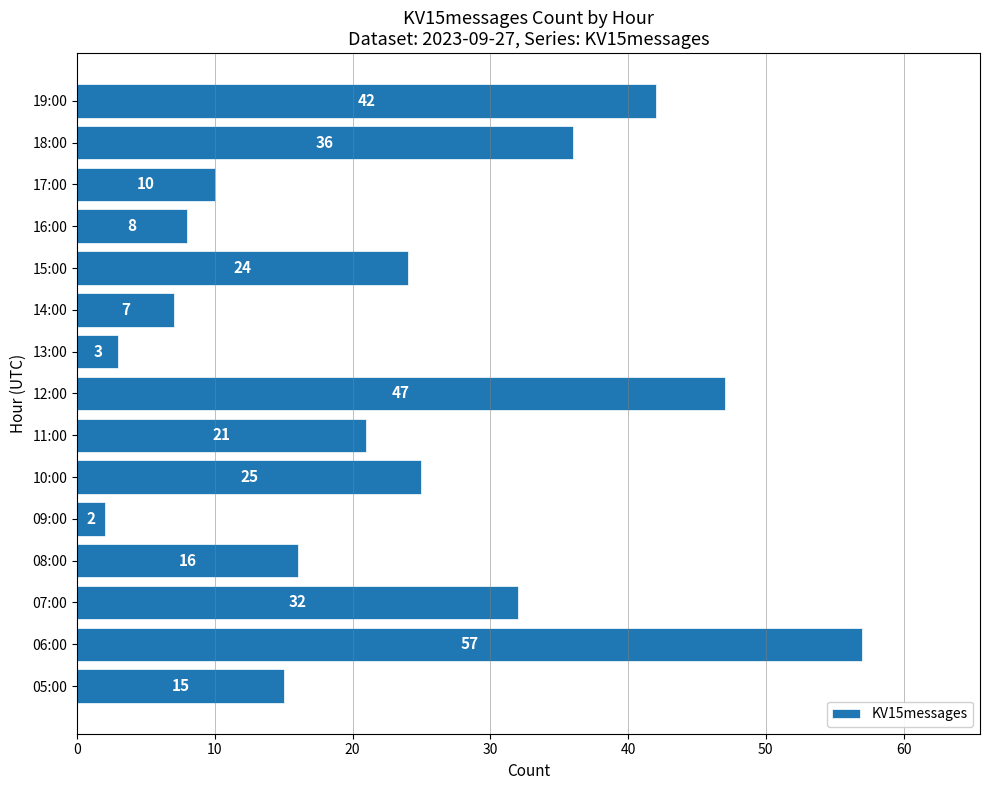

What is the approximate value at 12:00, to the nearest 5?

45